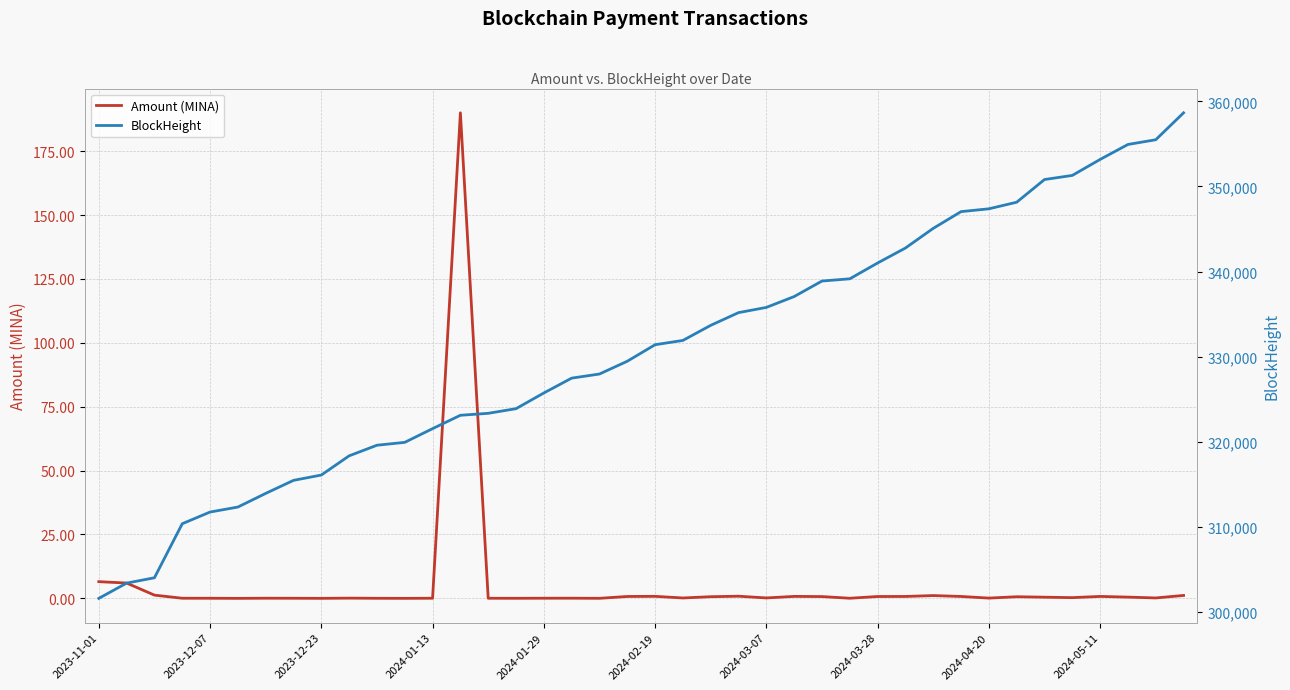

Is it true that BlockHeight equals 456790.4 at 29?

False